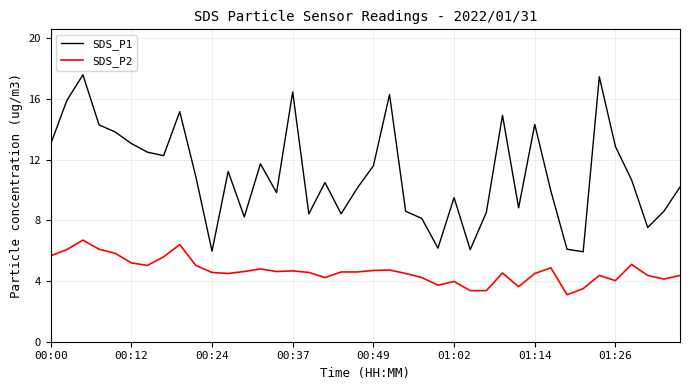

Which series has the largest total across all categories?

SDS_P1